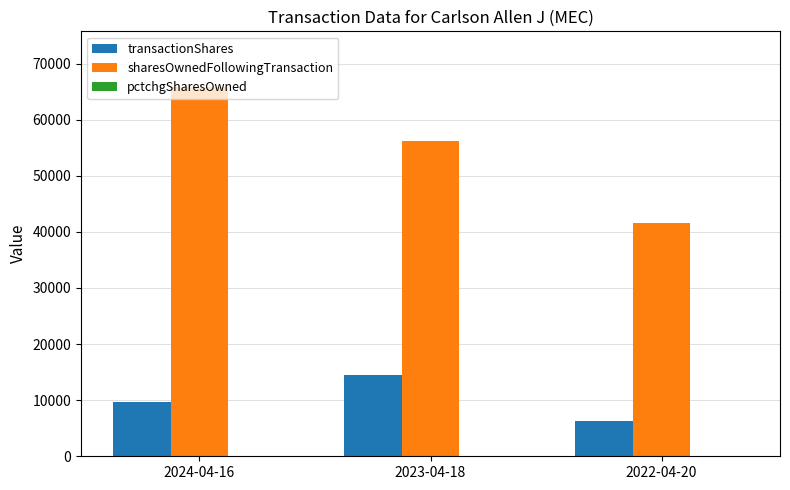

Is the value of transactionShares at 2023-04-18 greater than the value of sharesOwnedFollowingTransaction at 2024-04-16?

No